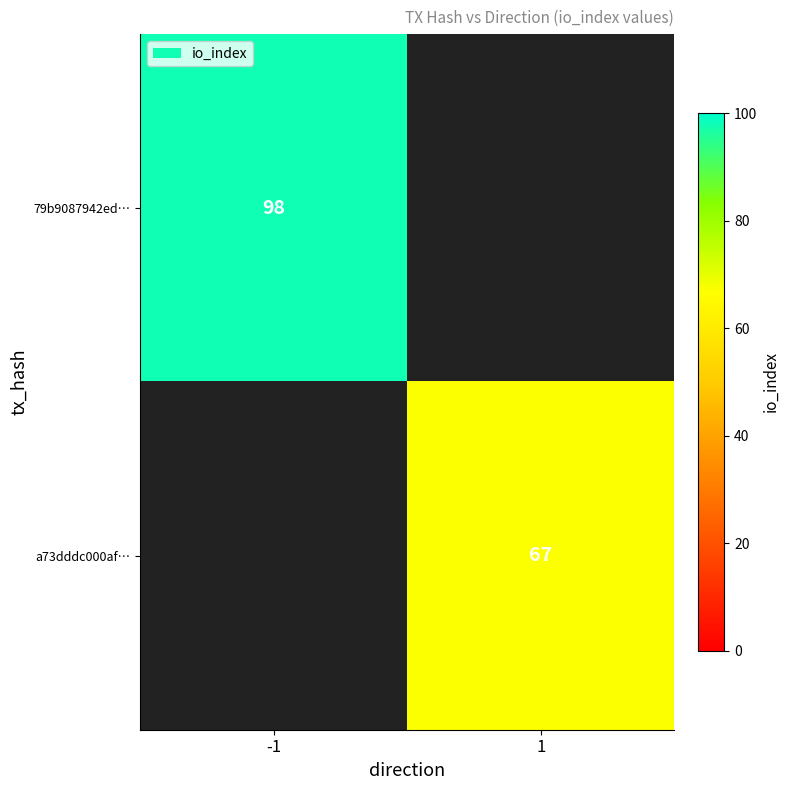

Is it true that 79b9087942ed… equals 98 at -1?

True